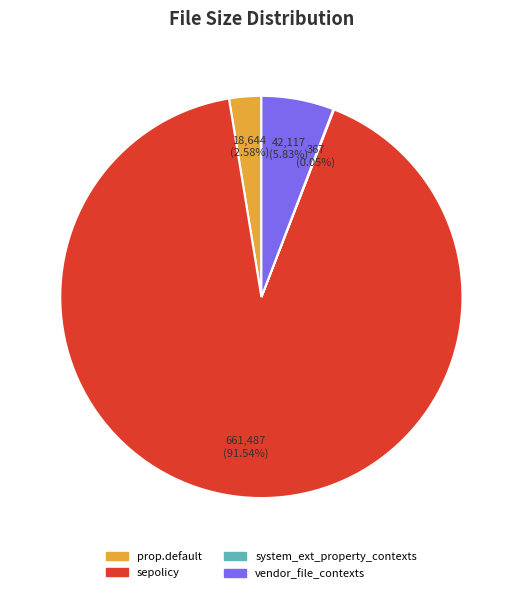

Is there a majority slice in this chart?

Yes